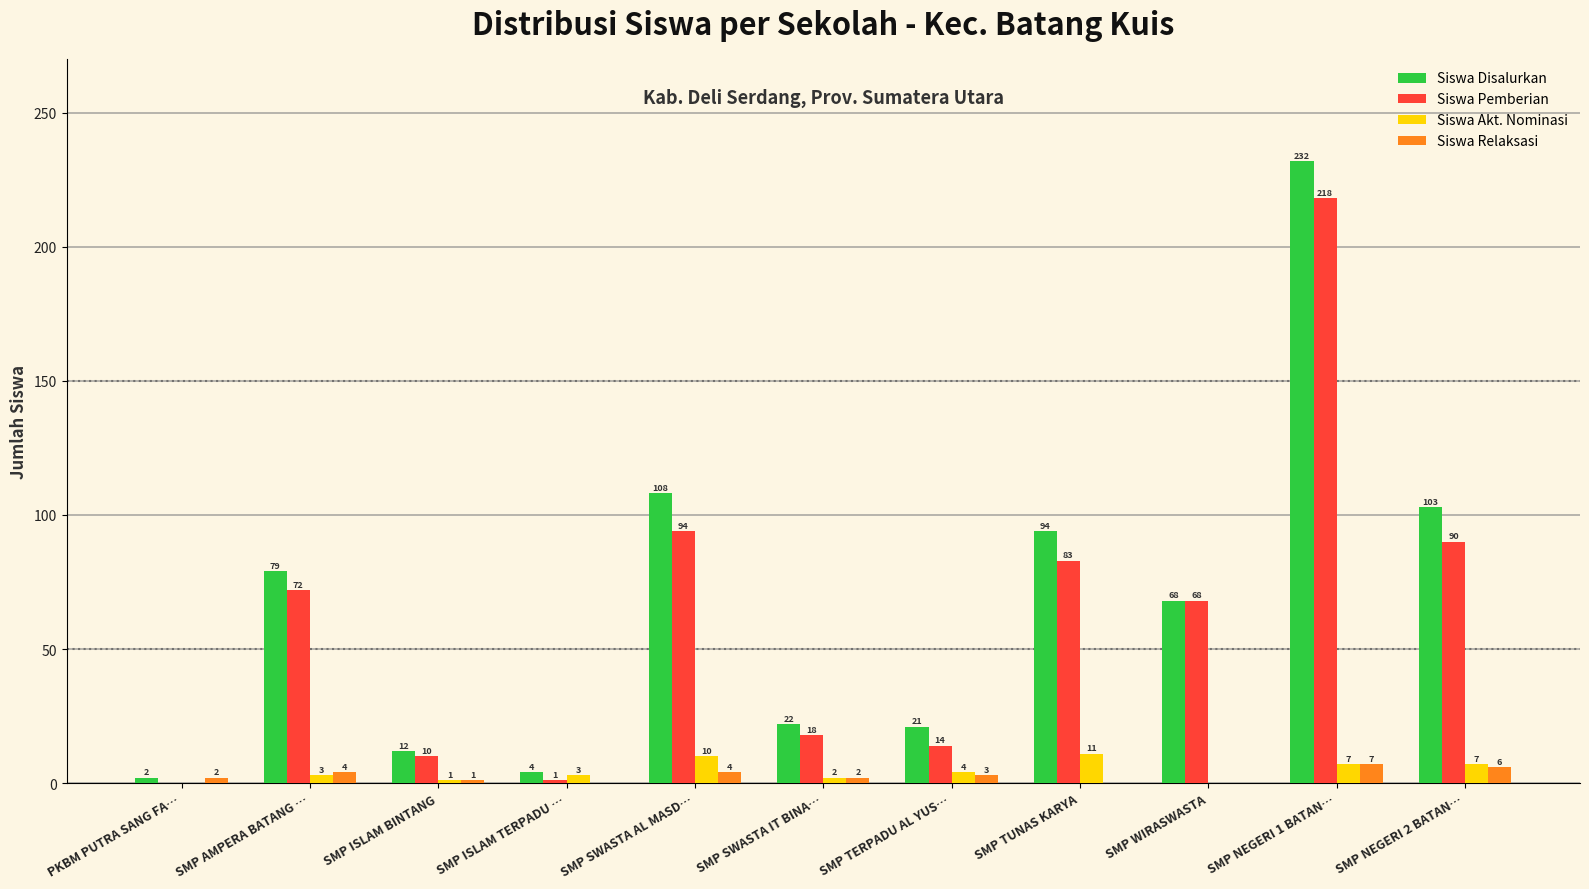

At which label does Siswa Akt. Nominasi reach its peak?

SMP TUNAS KARYA